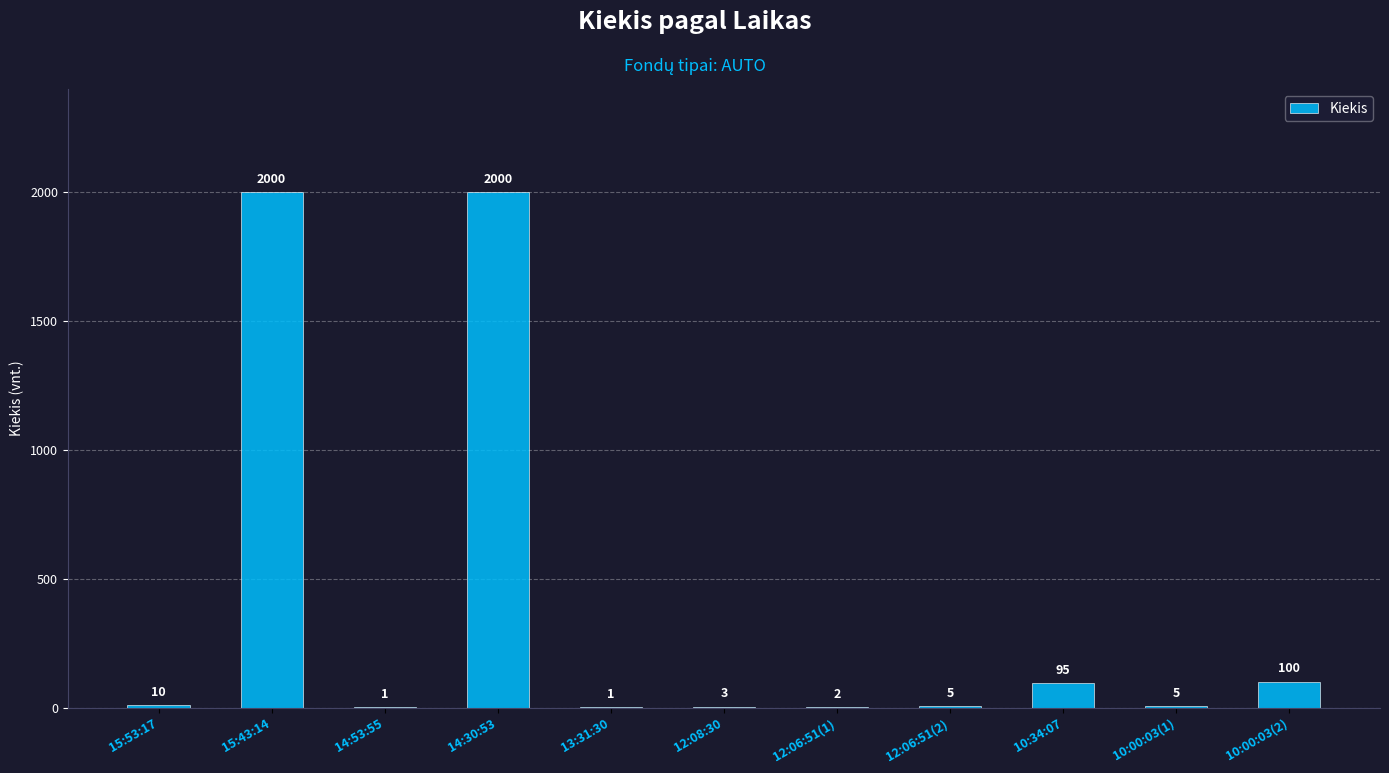

Count the number of data series in this chart.

1